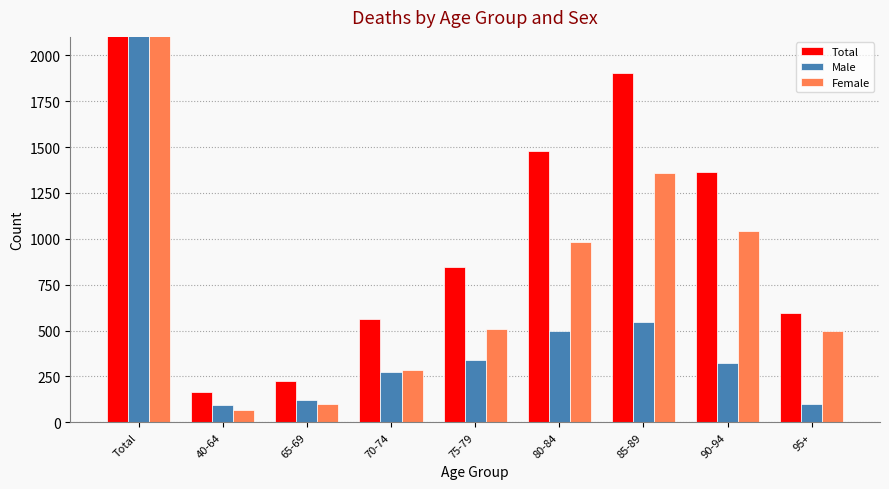

What is the approximate value of Total at 70-74?

560.3